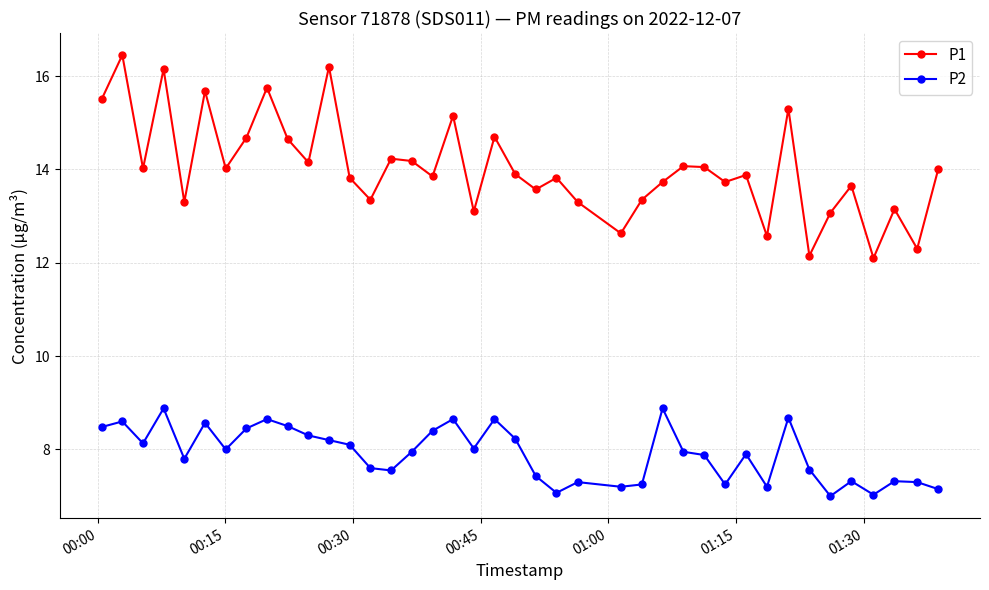

What is the minimum value for P2?

7.0